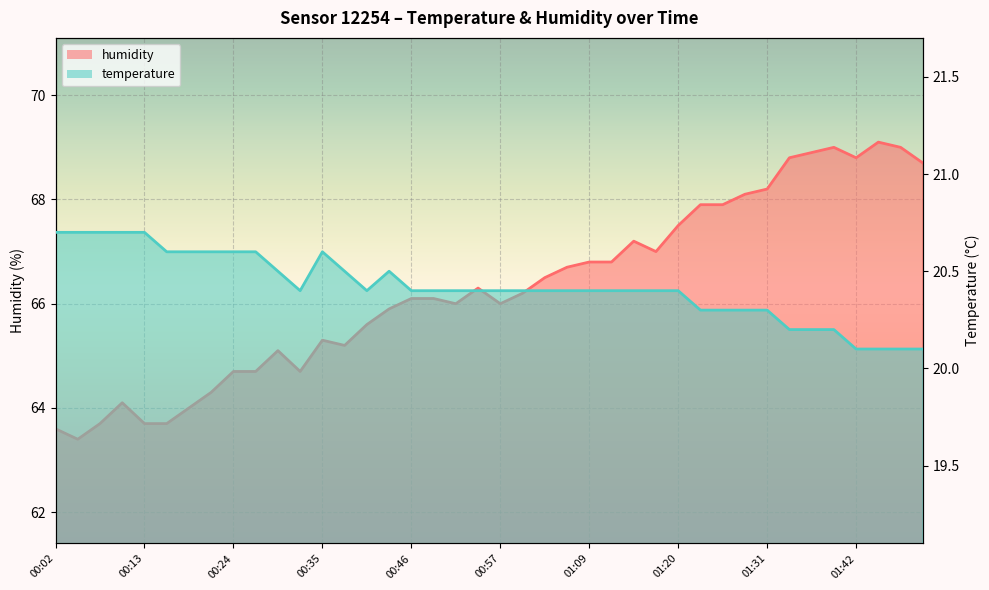

What is the smallest value displayed?

20.1